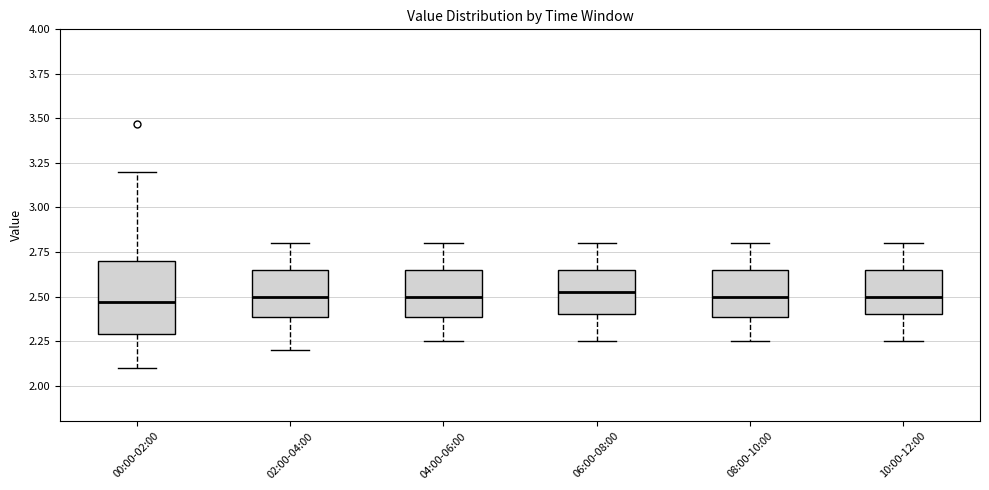

Comparing the boxes themselves (not the whiskers), which one is the tallest?

00:00-02:00